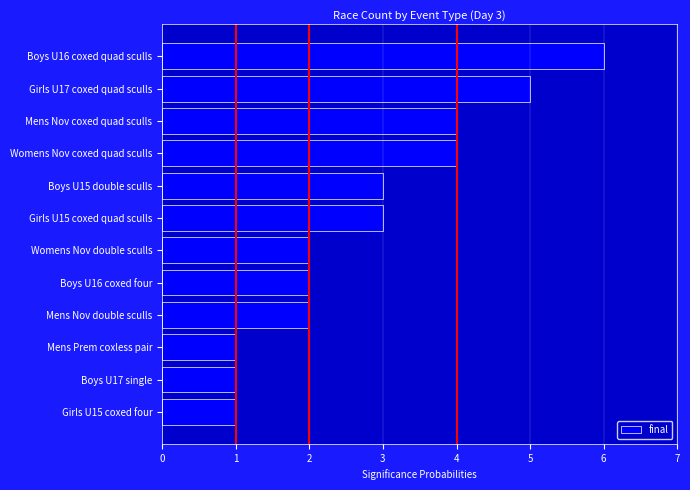

The value at Mens Nov double sculls is 2. True or false?

True